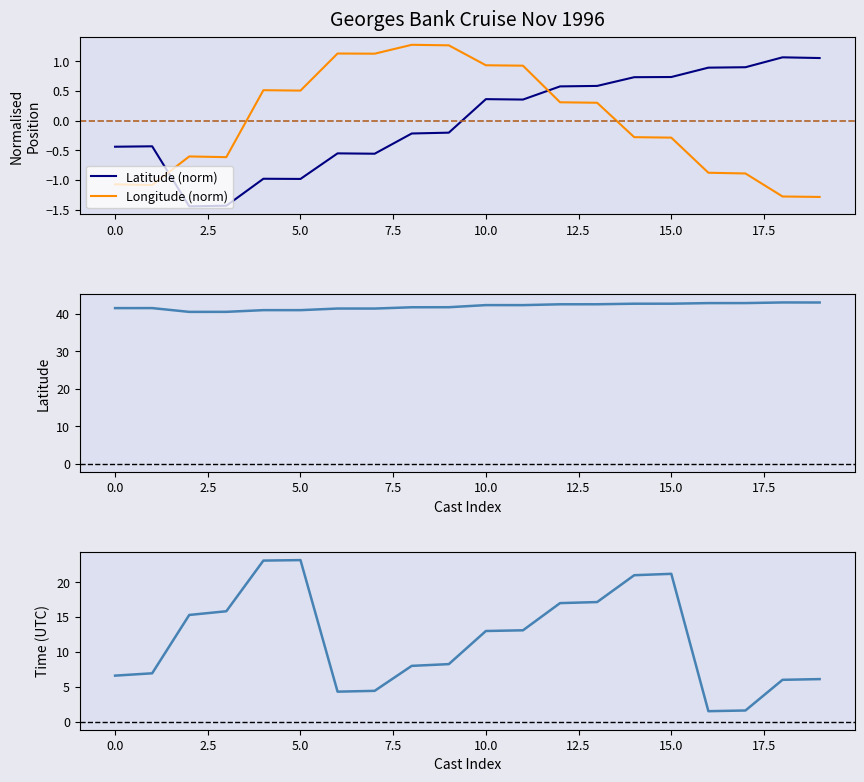

The value of Latitude (norm) at 5.0 is -0.4. True or false?

False